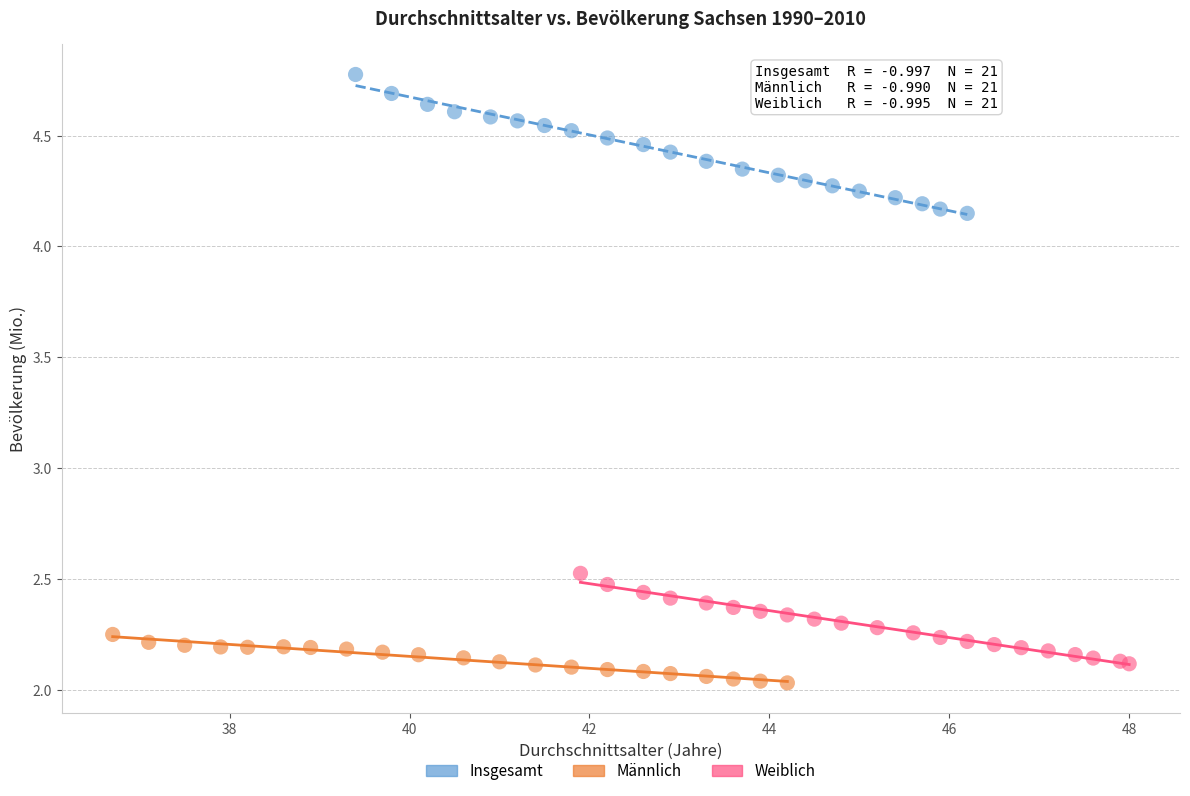

Which series has the widest spread of Y values?

Insgesamt